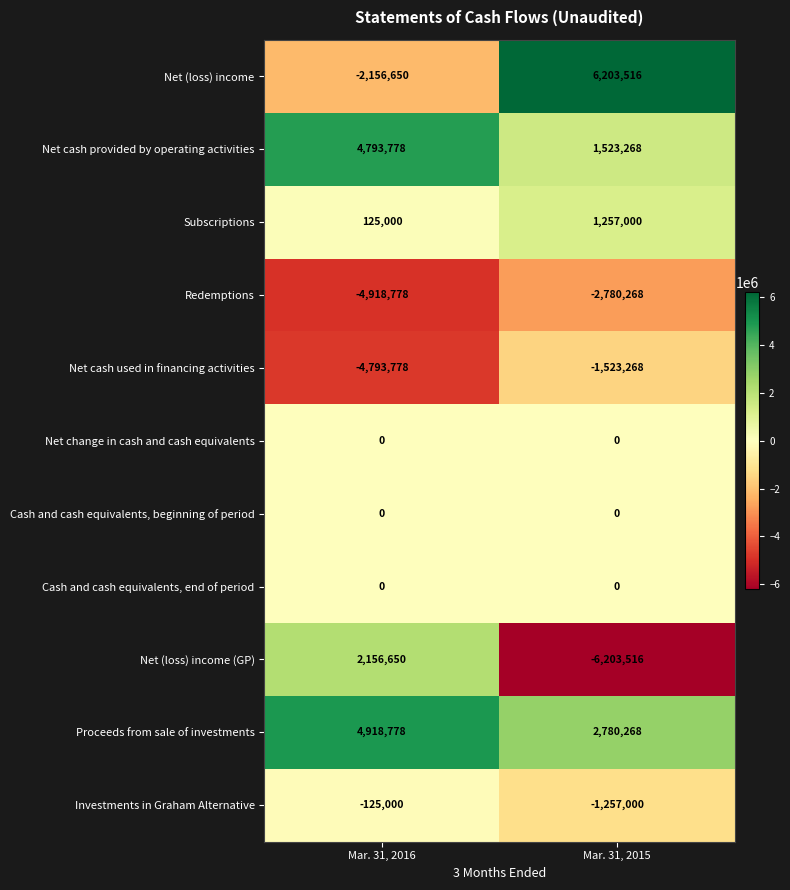

At how many categories does at least one series exceed 6106258?

1